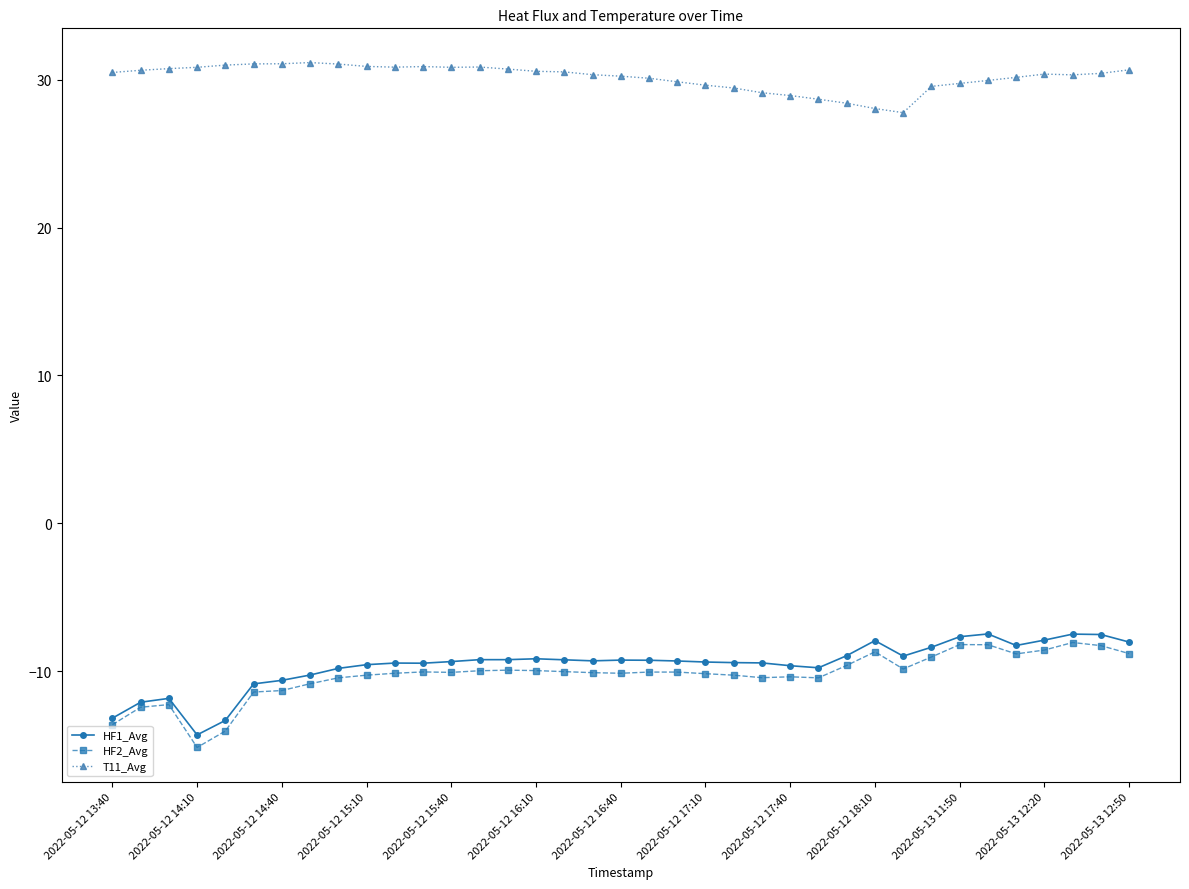

How many distinct data groups are displayed?

3